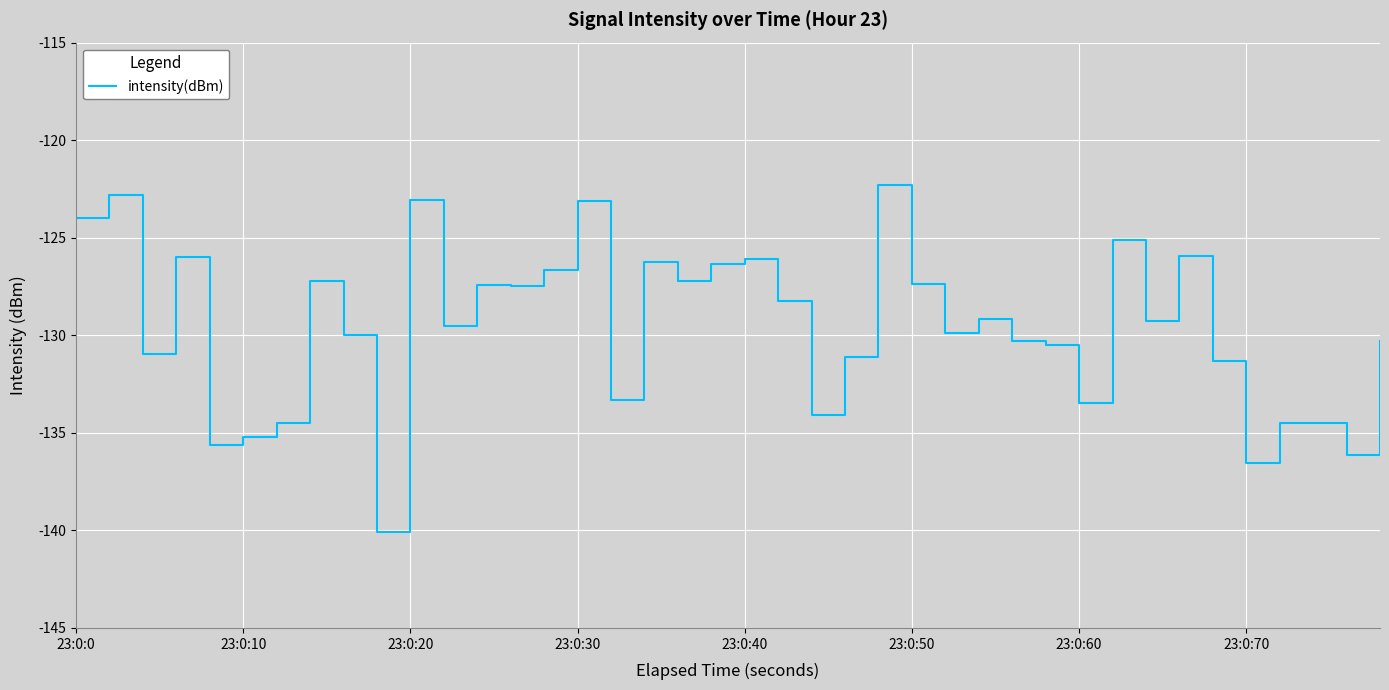

What is the minimum value shown in the chart?

-140.1